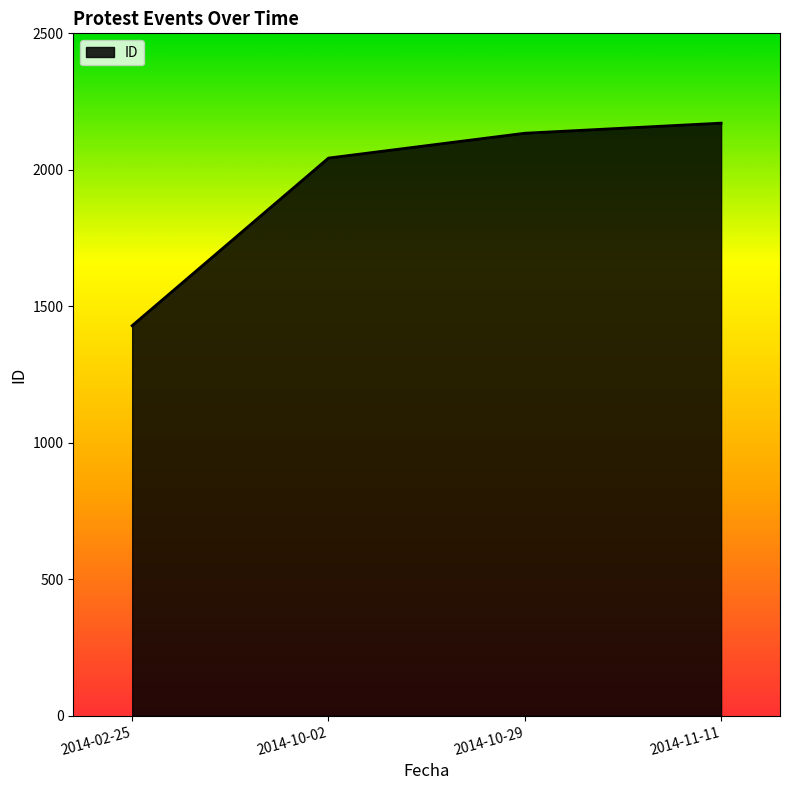

Does the chart display data point markers on the line(s)?

No